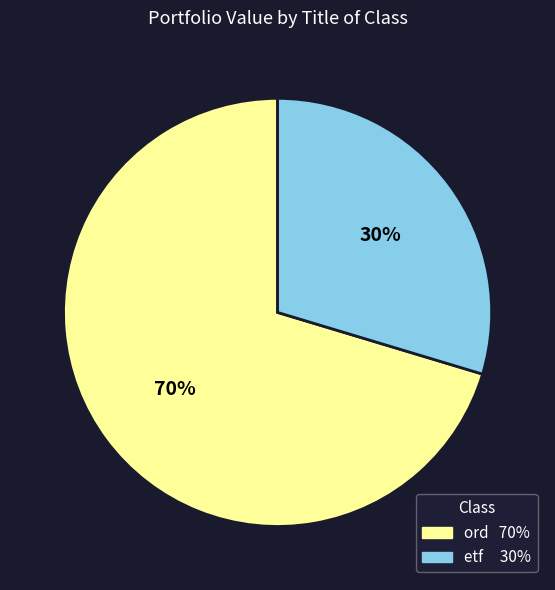

Between etf and ord, which is larger?

ord